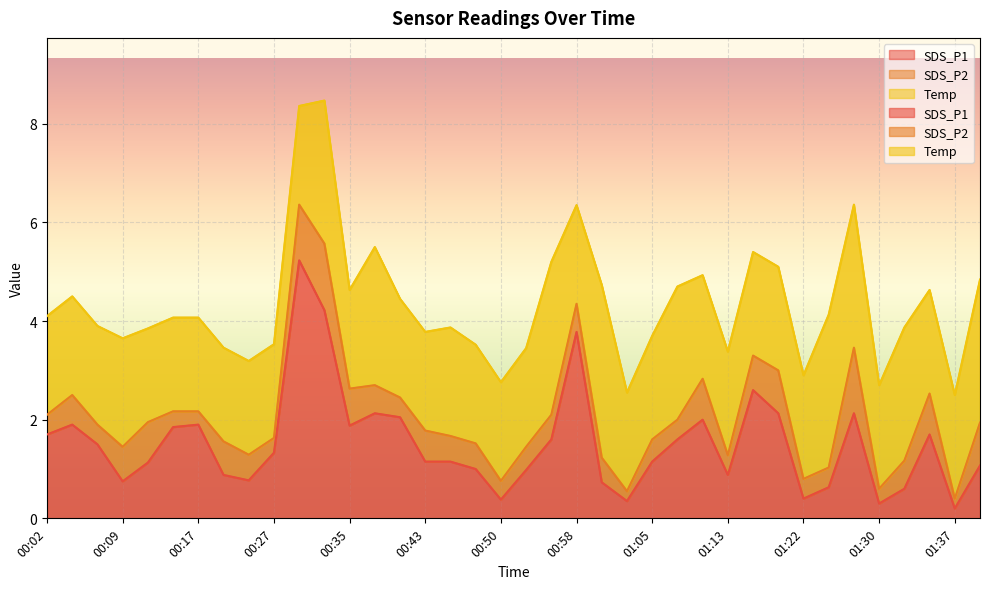

True or false: SDS_P2 and Temp intersect in this chart.

False